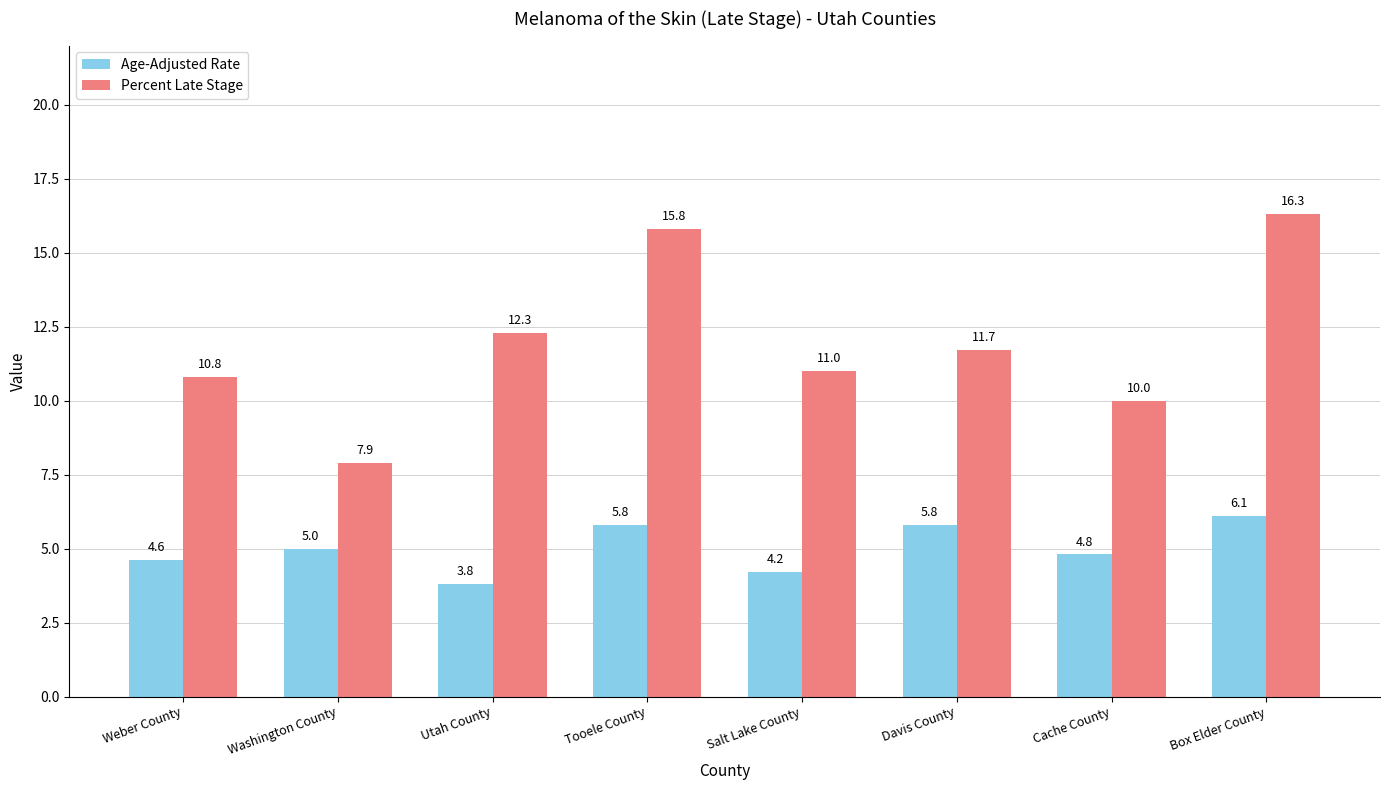

Which series changed the most between Weber County and Salt Lake County?

Age-Adjusted Rate